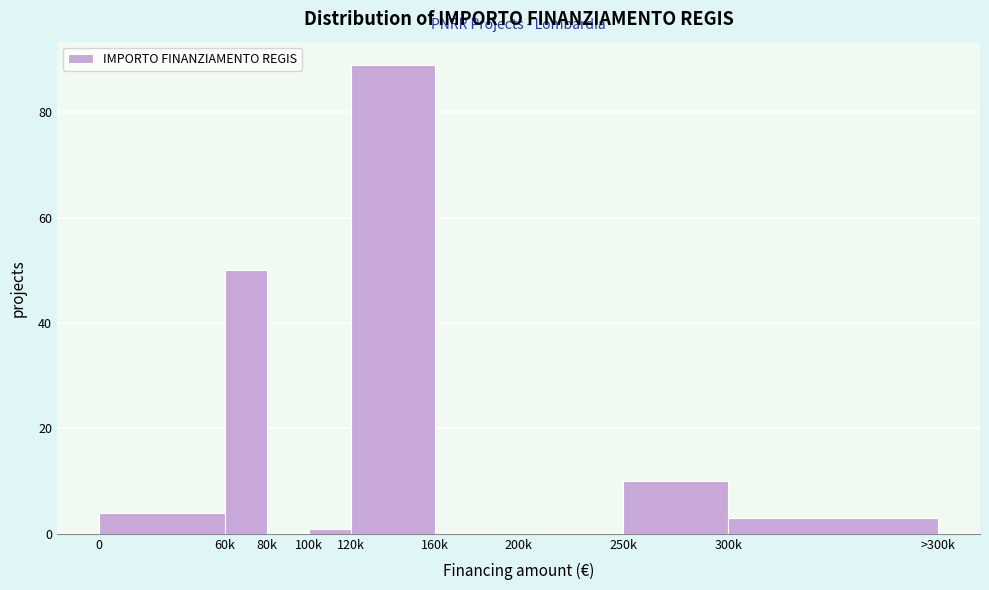

Reading left to right, extract all data points from this chart.

0=4	60k=50	80k=0	100k=1	120k=89	160k=0	200k=0	250k=10	300k=3